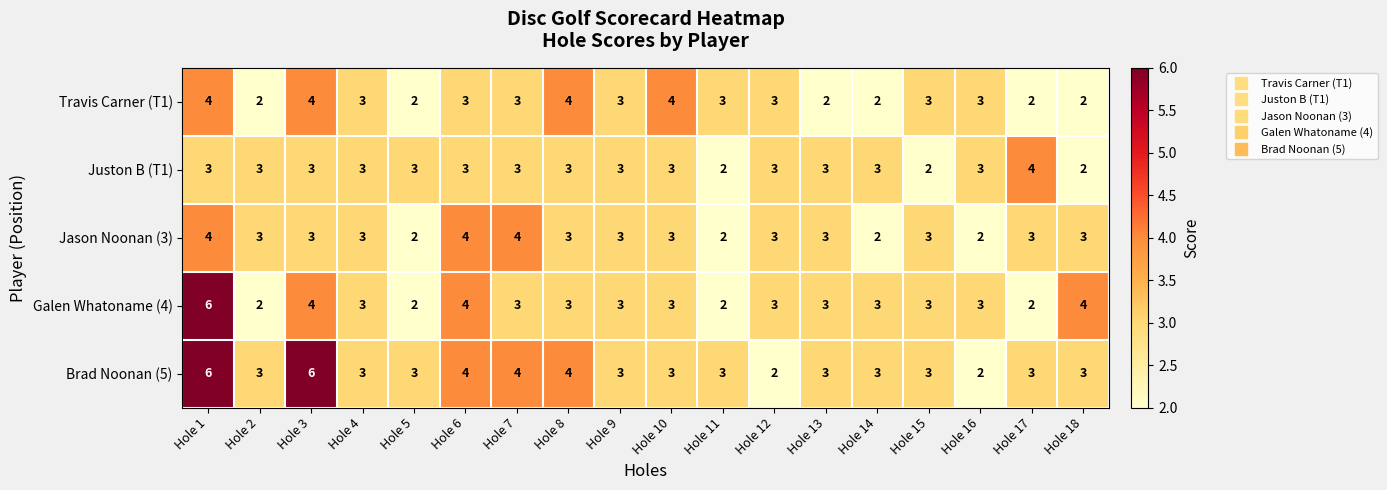

True or false: Juston B (T1) has a value of 2 at Hole 11.

True